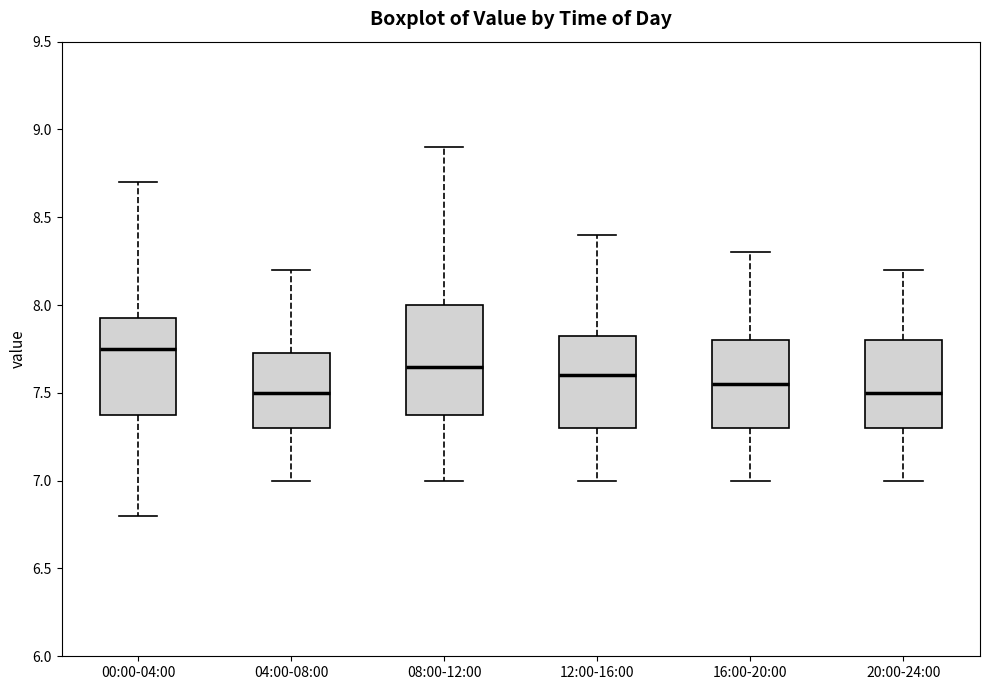

Which box has the highest median line?

00:00-04:00